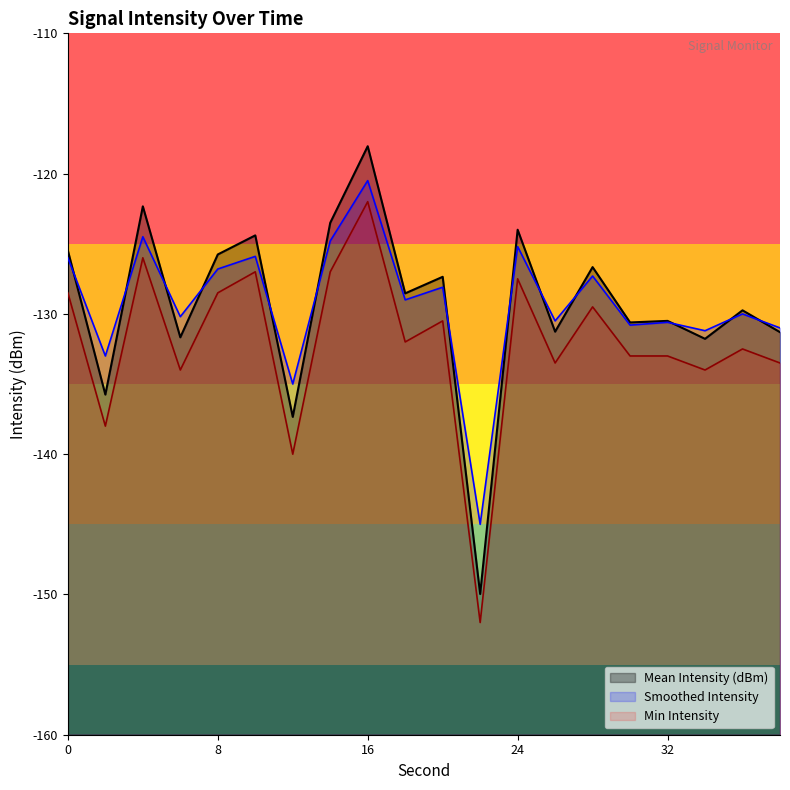

The value of Mean Intensity (dBm) at 6 is -49.6. True or false?

False